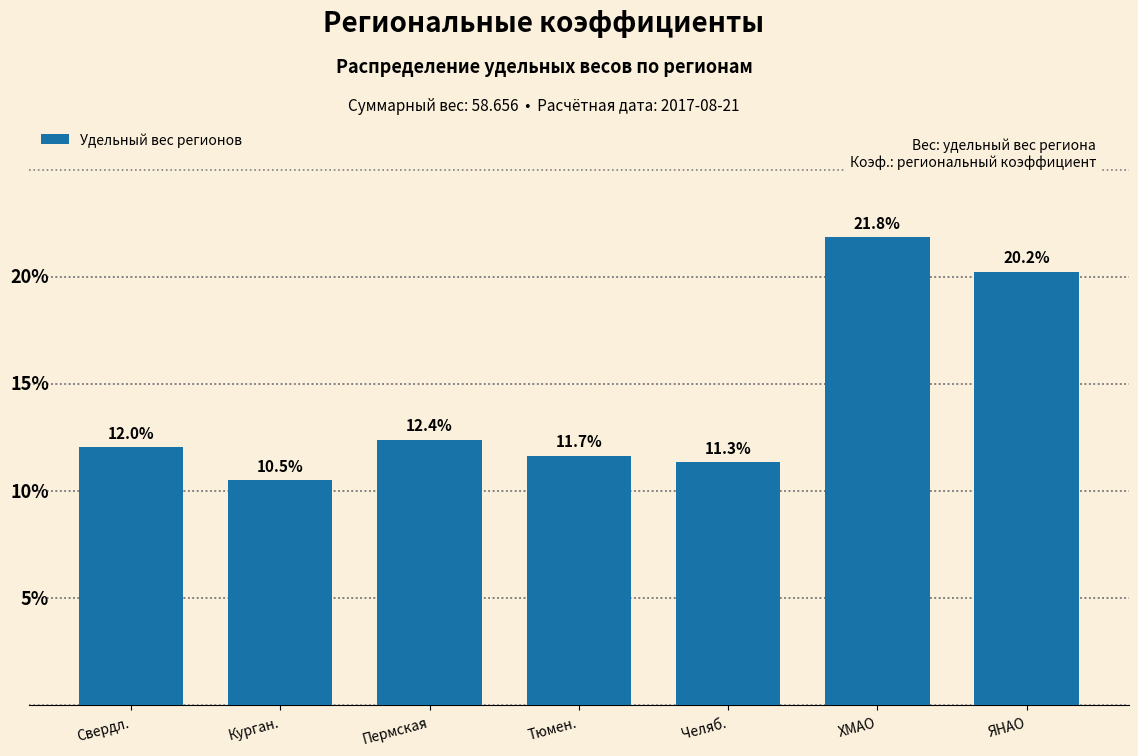

Which label corresponds to the smallest value in the chart?

Курган.